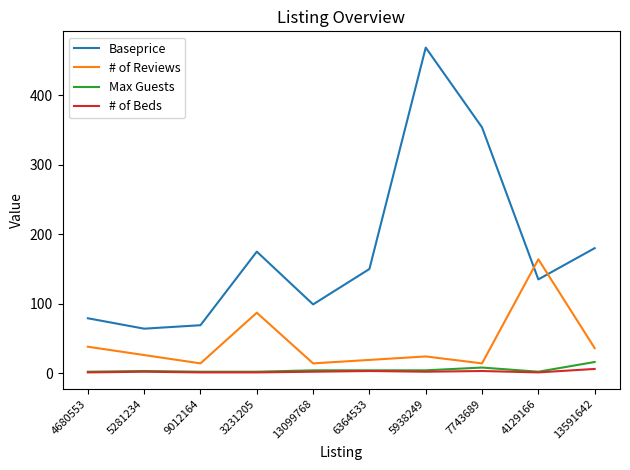

True or false: # of Reviews has more than 1 points higher than both neighbors.

True